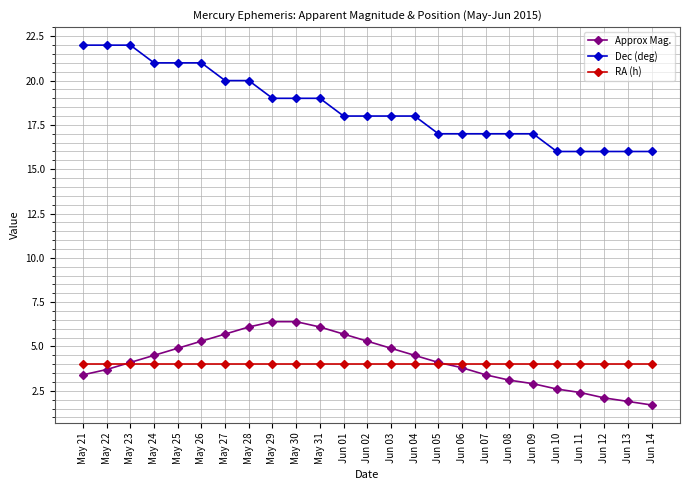

What is the sum of all Dec (deg) values?

463.0